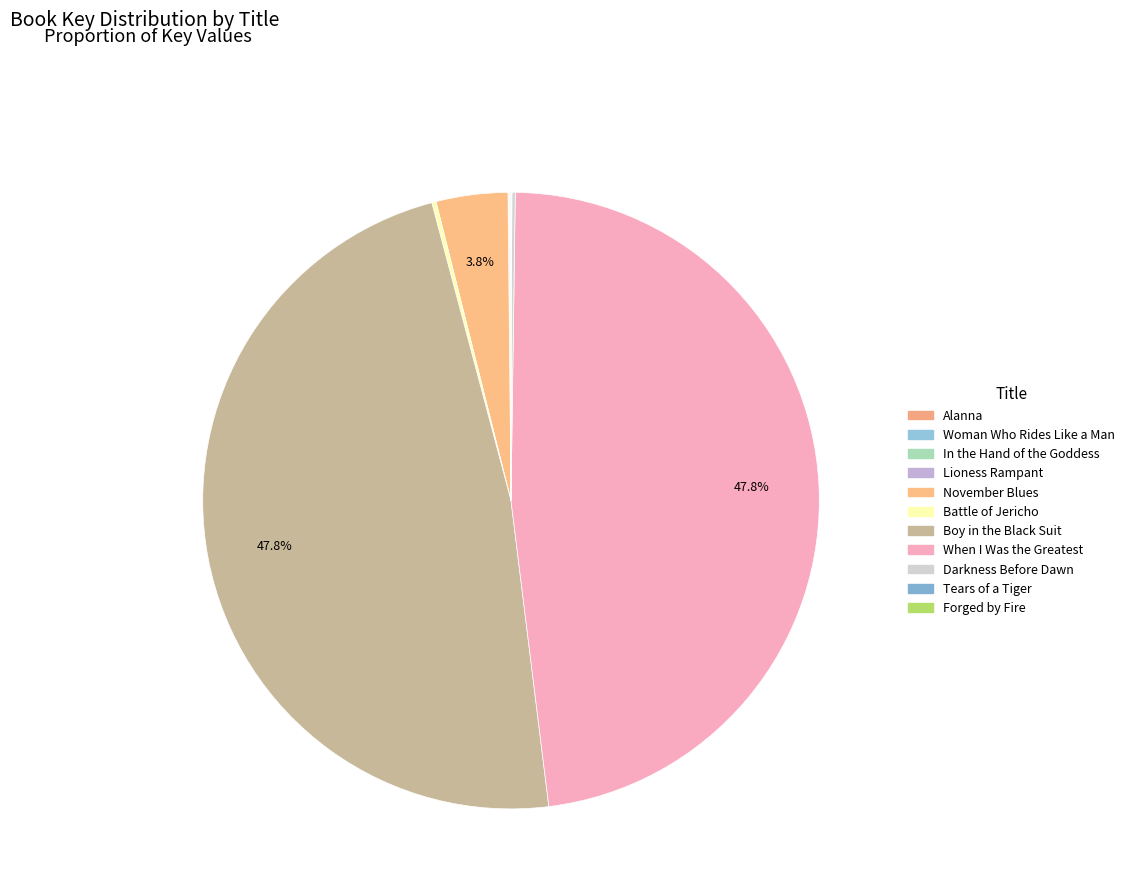

Does any single category account for the majority?

No